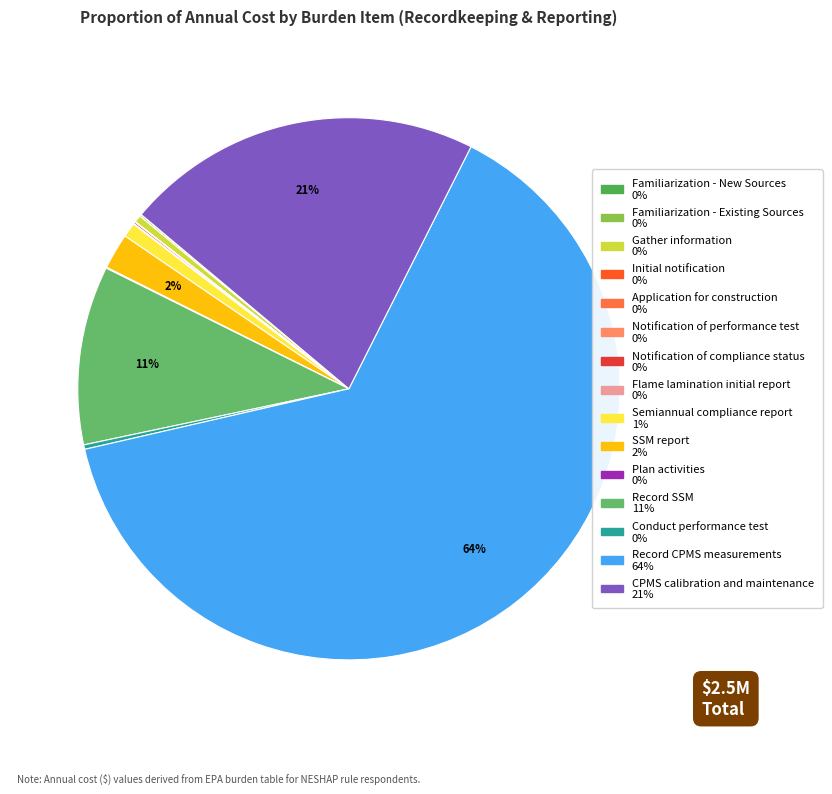

Does any single category account for the majority?

Yes